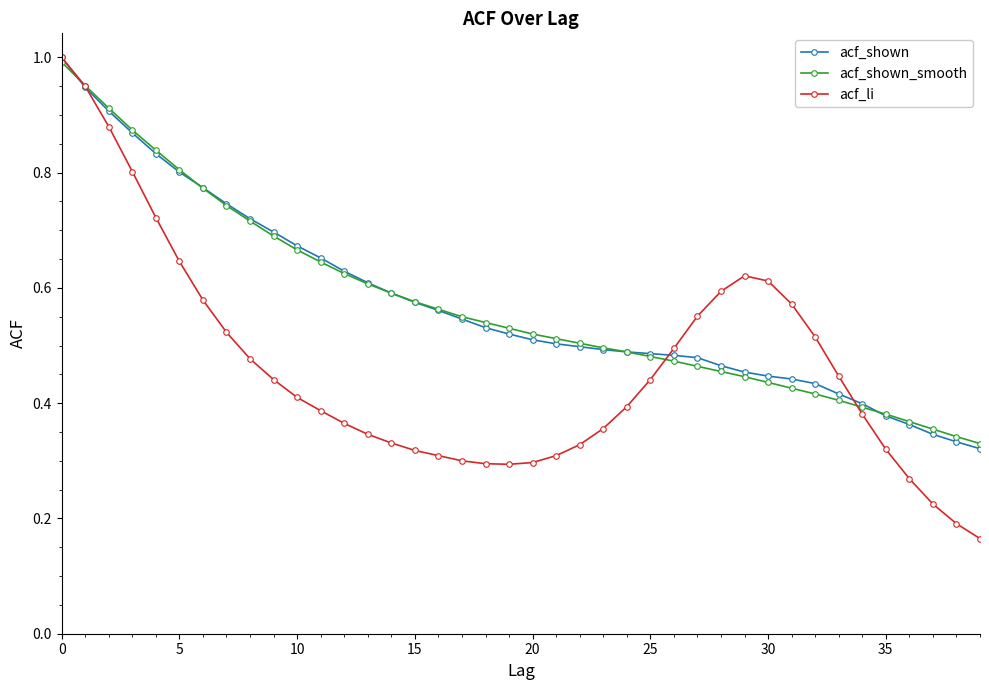

At how many categories does at least one series exceed 0?

40